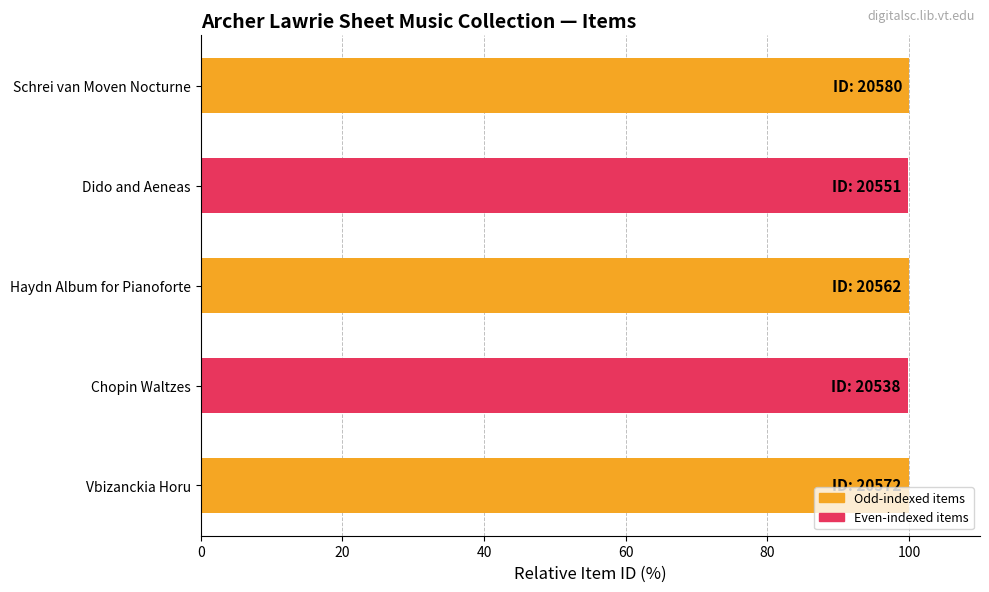

Is it true that the value at Chopin Waltzes is 99.8?

True